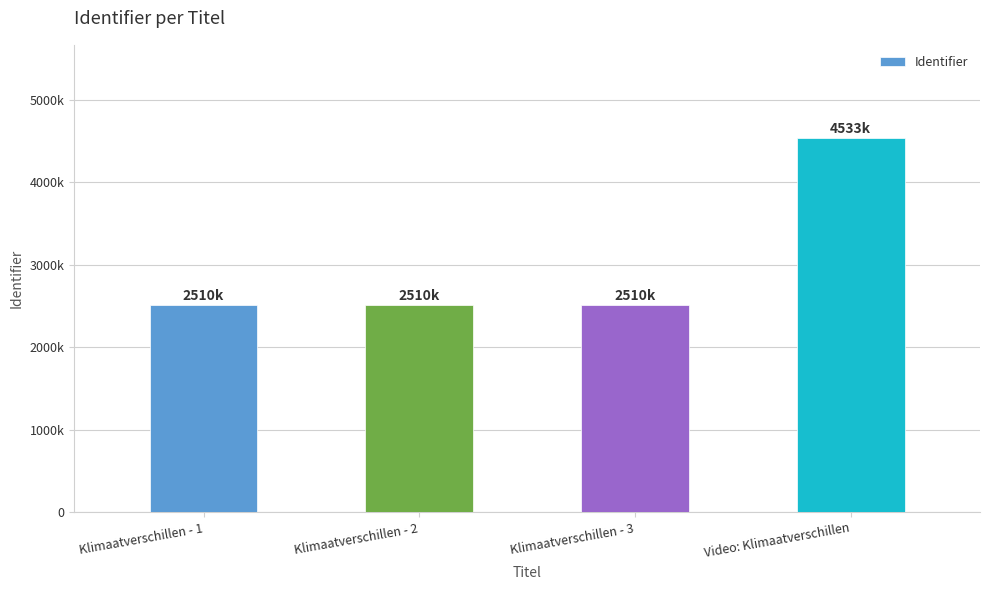

What is the label of the 1st bar from the left?

Klimaatverschillen - 1